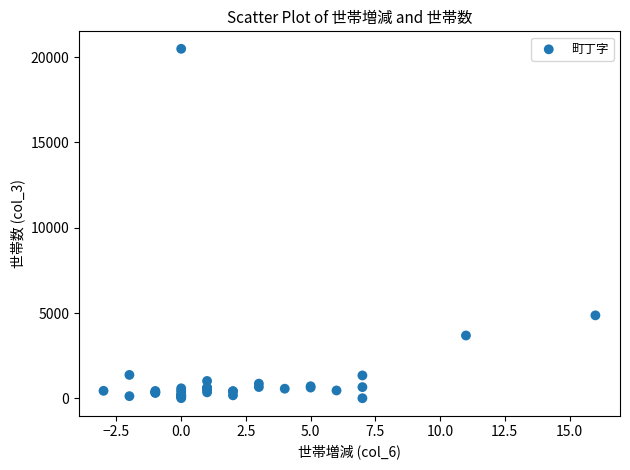

What Y value in the scatter plot is closest to 10246?

4864